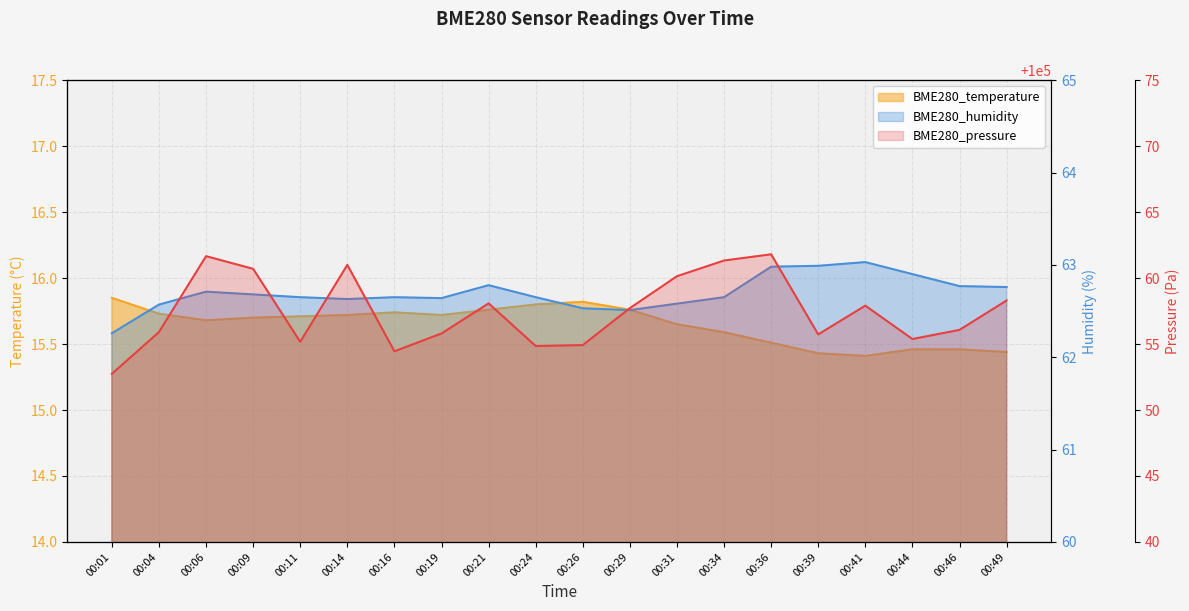

How many values in the BME280_pressure series are below 100057?

10